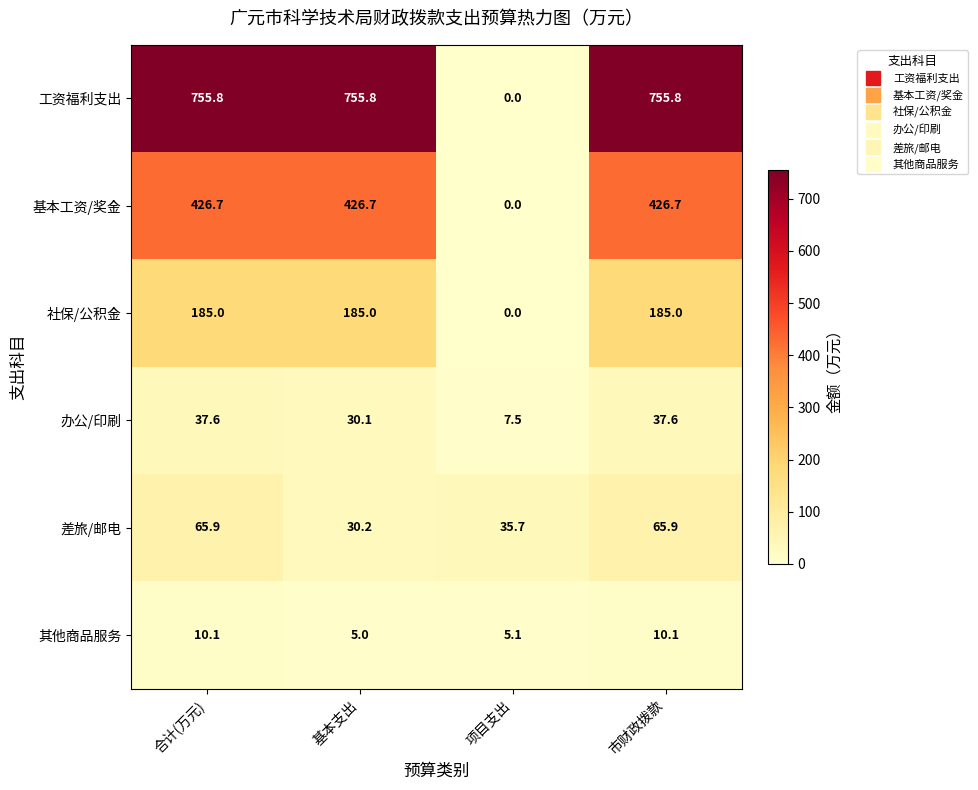

How many categories are shown in the chart?

4